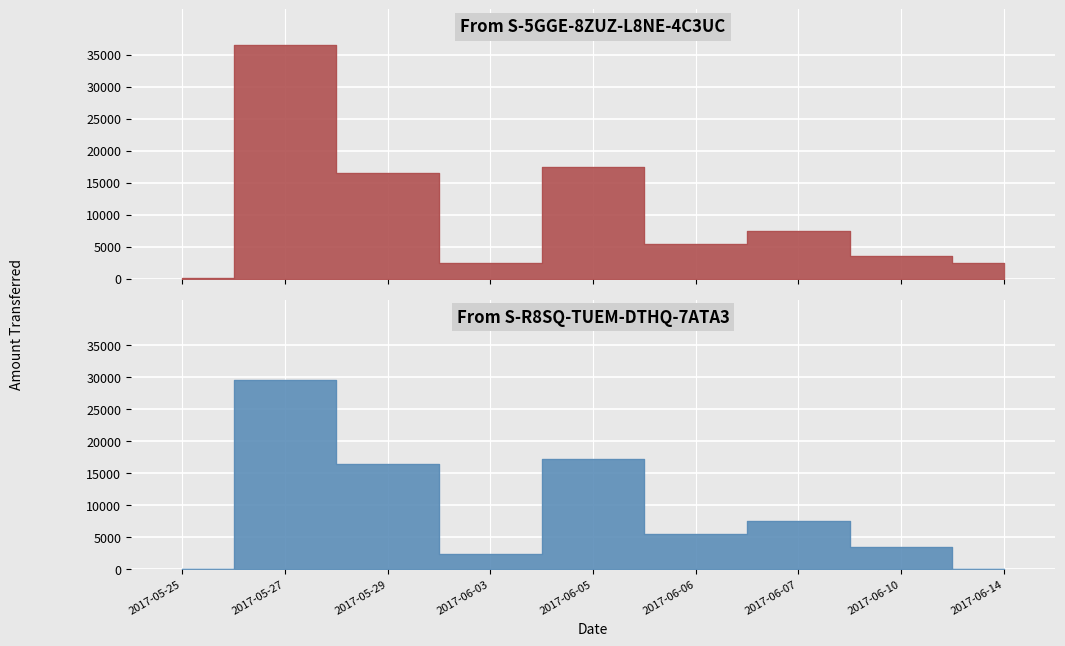

True or false: From S-5GGE (Amount) has more than 2 points higher than both neighbors.

True